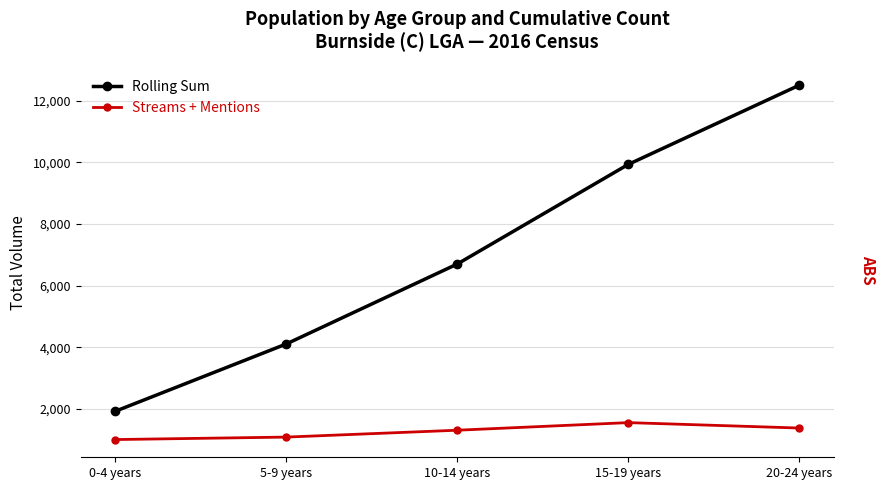

Which series has the widest spread of values?

Rolling Sum